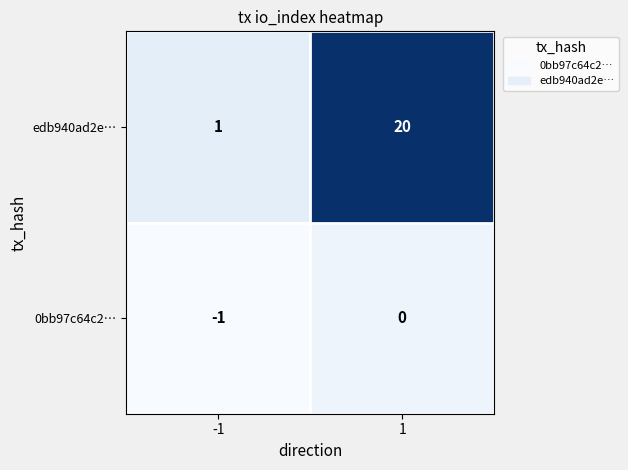

Rank the series by their maximum value, from lowest to highest.

0bb97c64c2…, edb940ad2e…